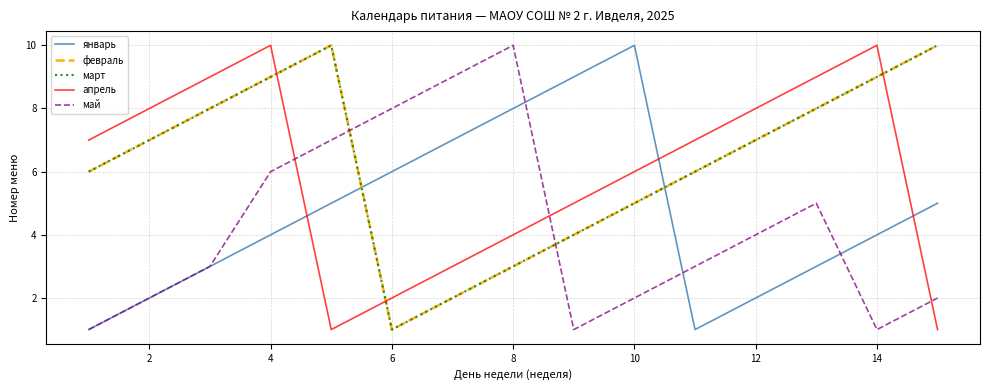

Does the chart have visible grid lines?

Yes